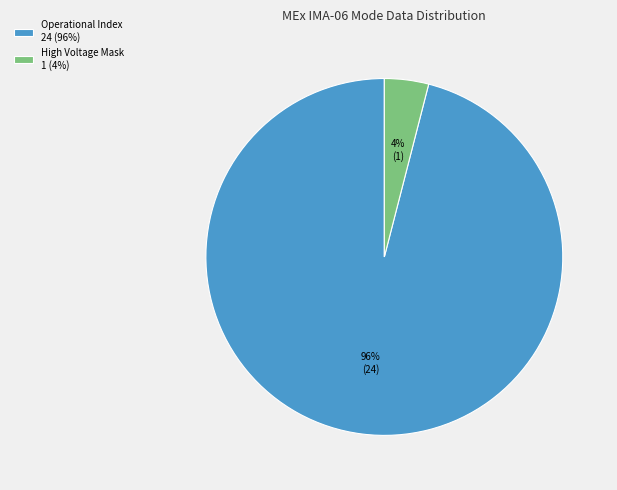

To the nearest percent, what is the average slice percentage?

50%